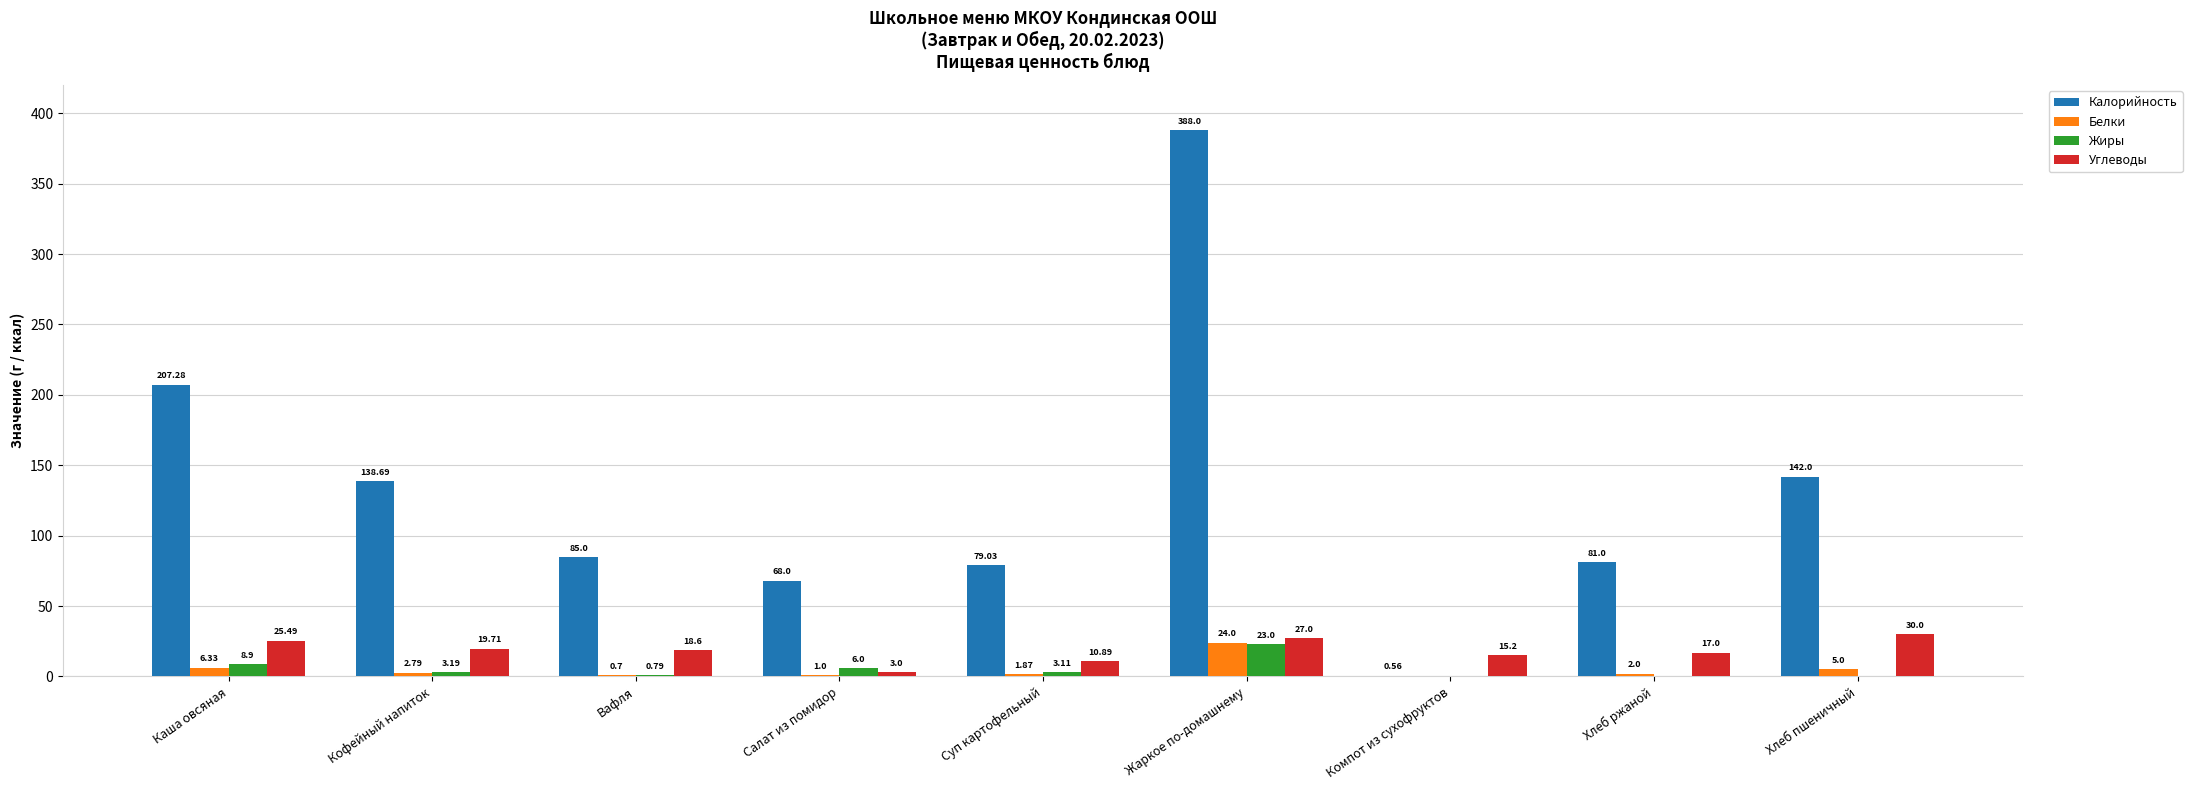

Is the value of Жиры at Каша овсяная greater than the value of Калорийность at Суп картофельный?

No